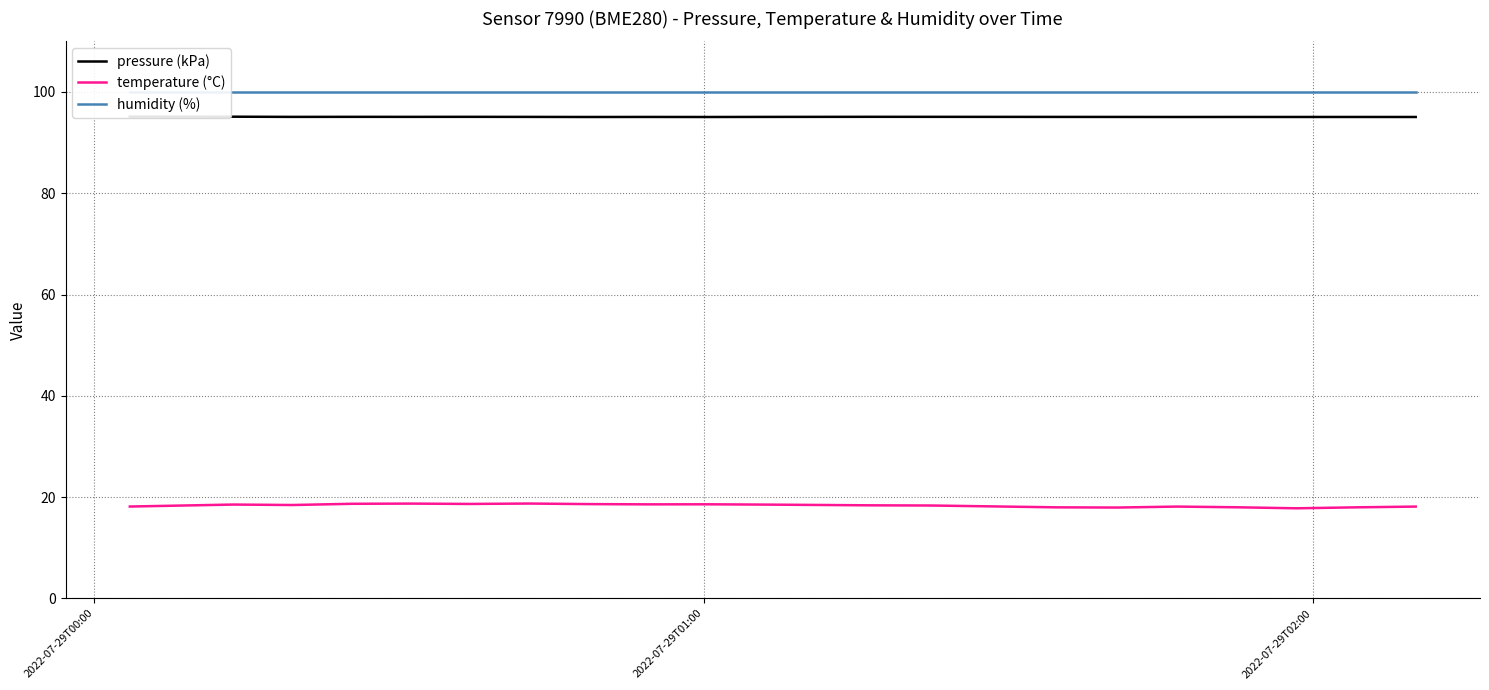

True or false: humidity (%) and temperature (°C) cross at least once.

False